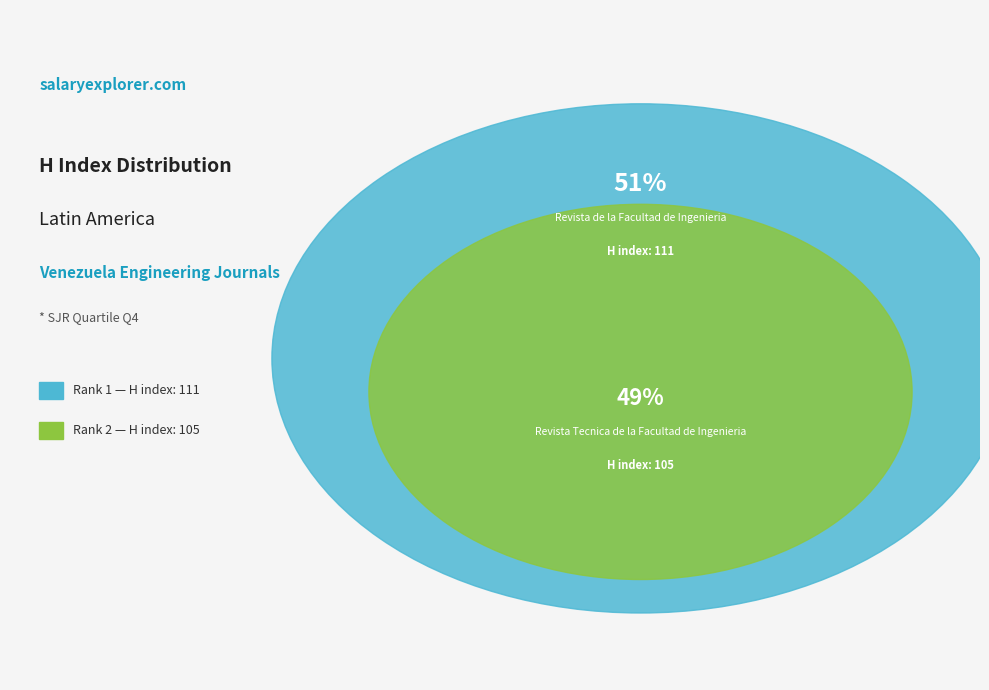

How much of the chart is everything except Rank 1 (Revista de la Facultad de Ingenieria)?

48.6%